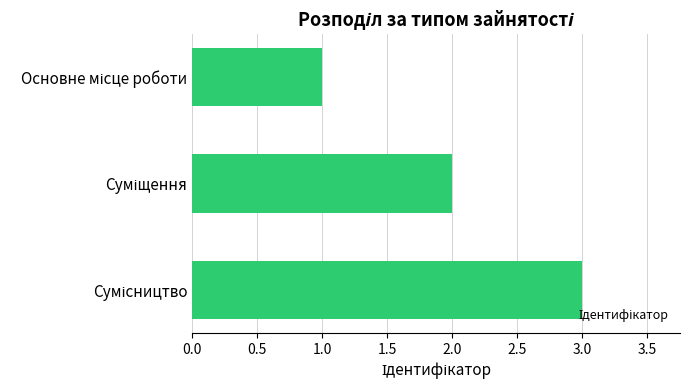

What is the greatest value displayed?

3